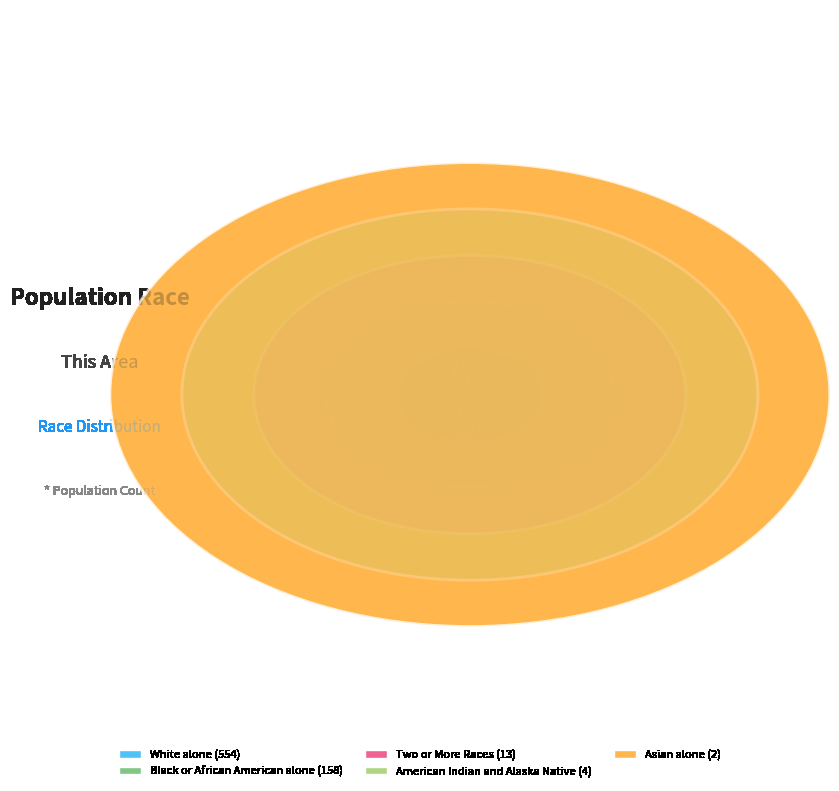

How many segments does this pie chart have?

5